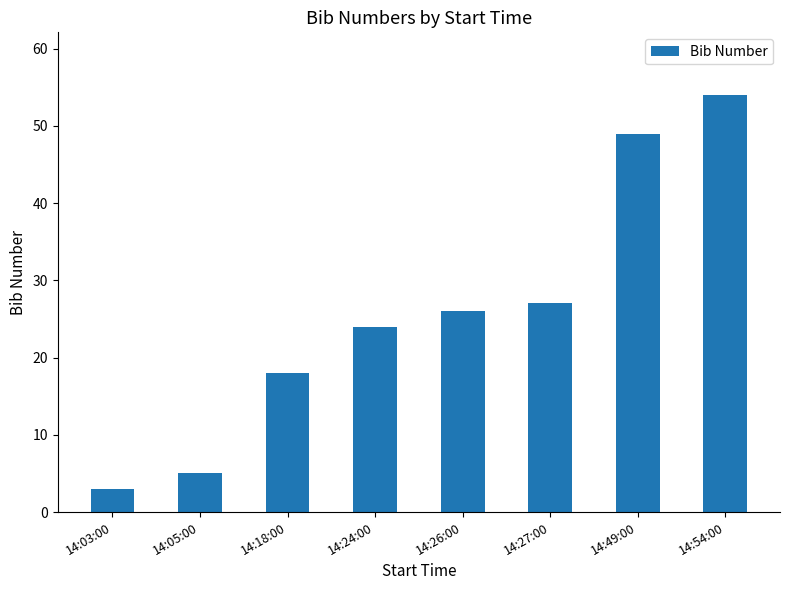

The value at 14:18:00 is 18. True or false?

True